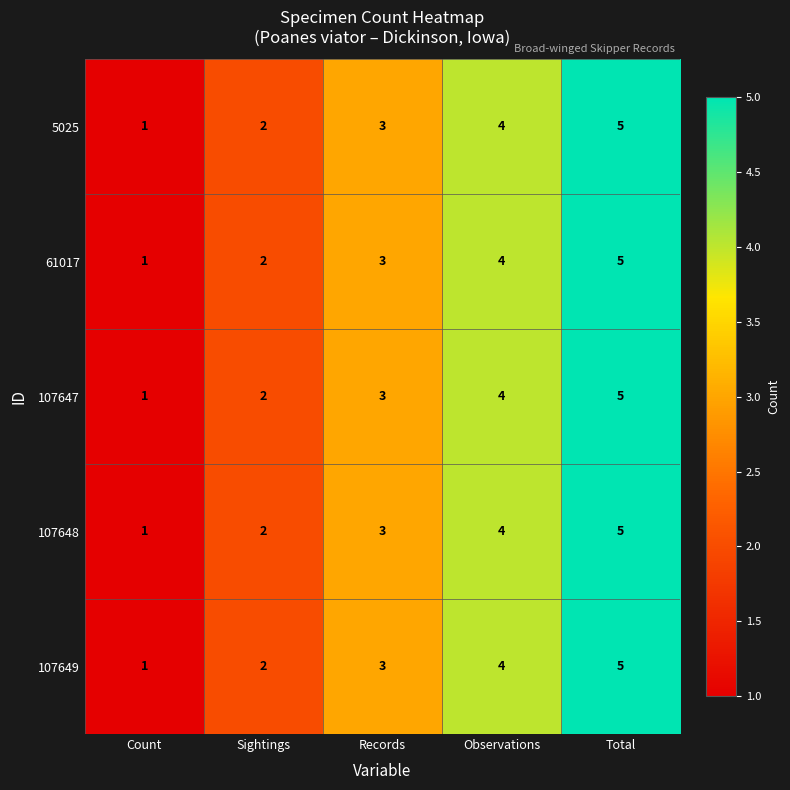

The 61017 series shows 6 at Observations. True or false?

False